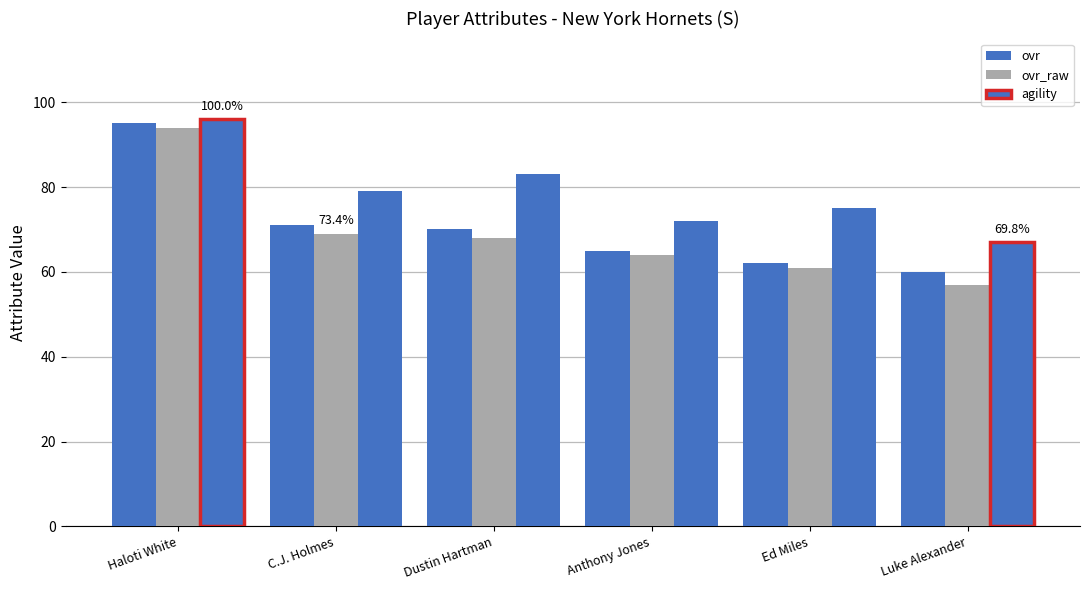

Count the number of categories in the chart.

6